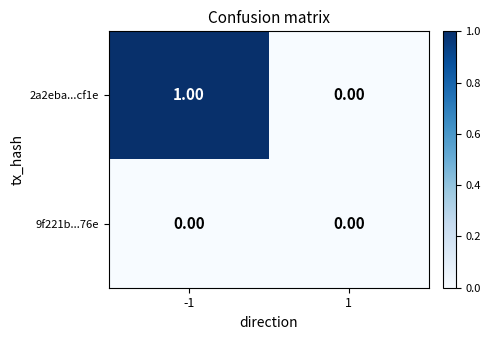

Rank the series by their maximum value, from lowest to highest.

9f221b...76e, 2a2eba...cf1e